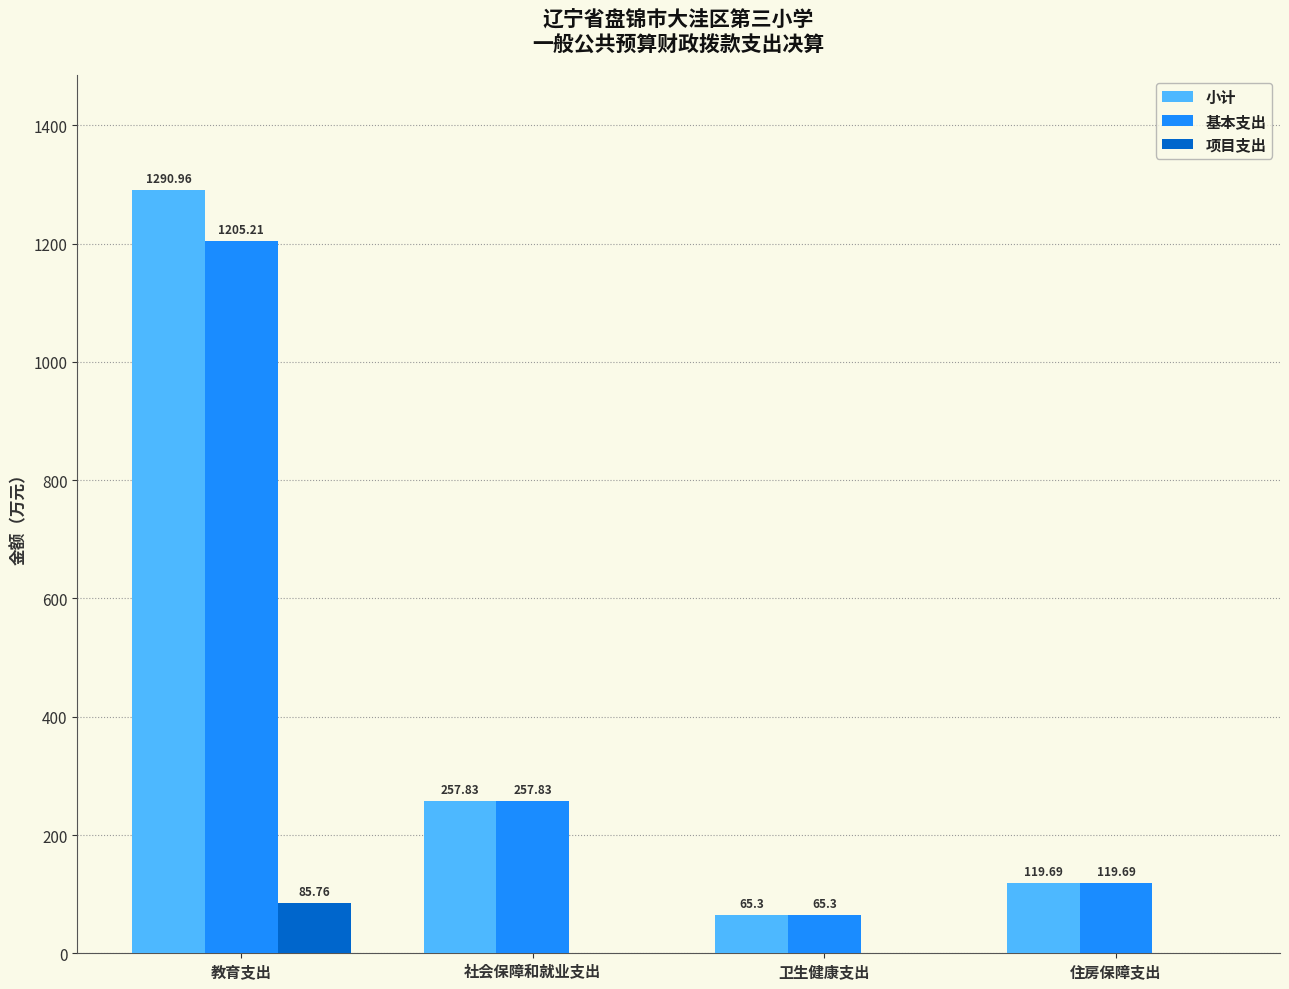

How many series are shown in this chart?

3